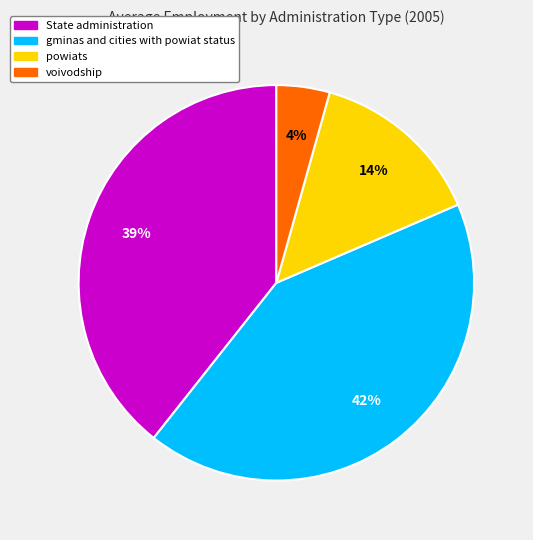

Between voivodship and State administration, which is larger?

State administration